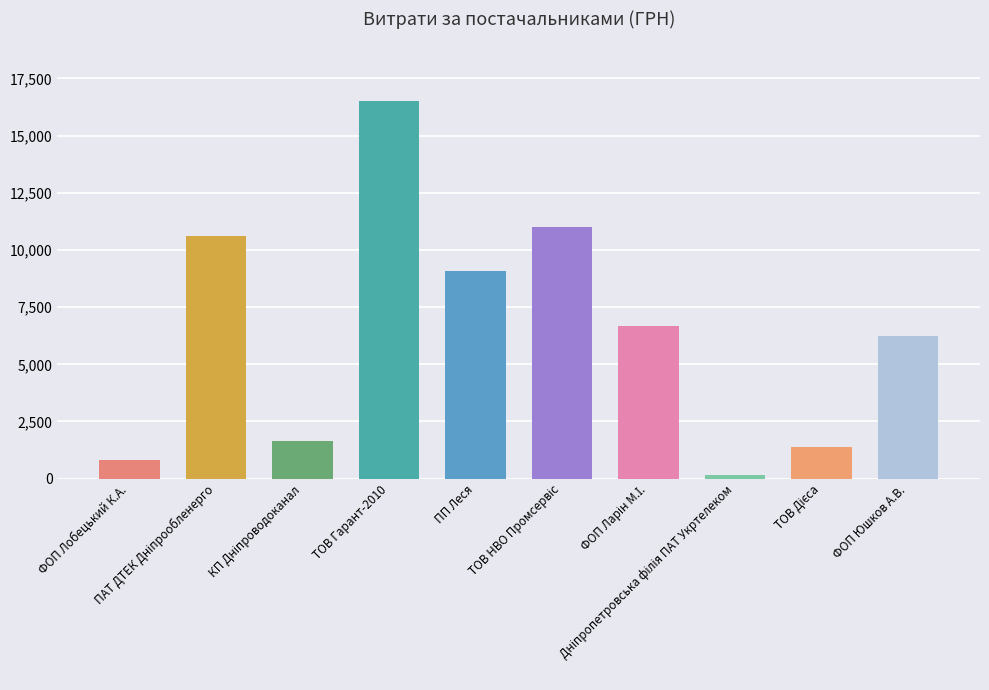

What is the sum of all values?

64100.6